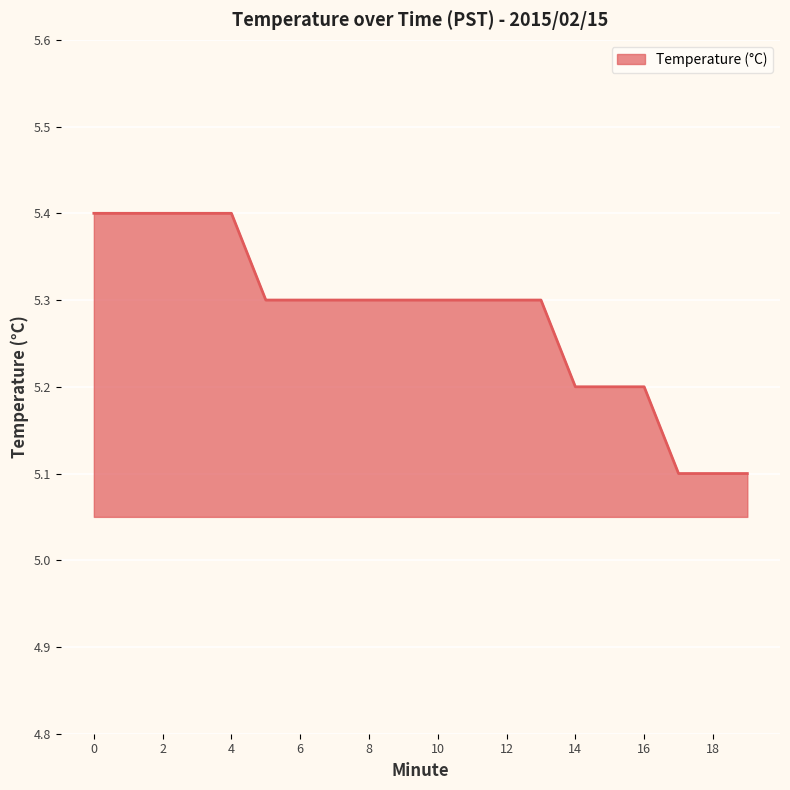

What is the greatest value displayed?

5.4